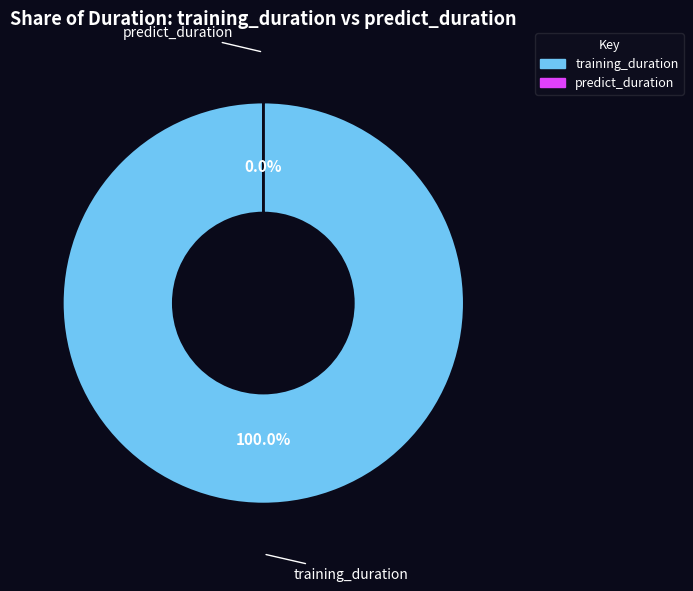

To the nearest percent, what is the difference between the largest and smallest slice percentages?

100%